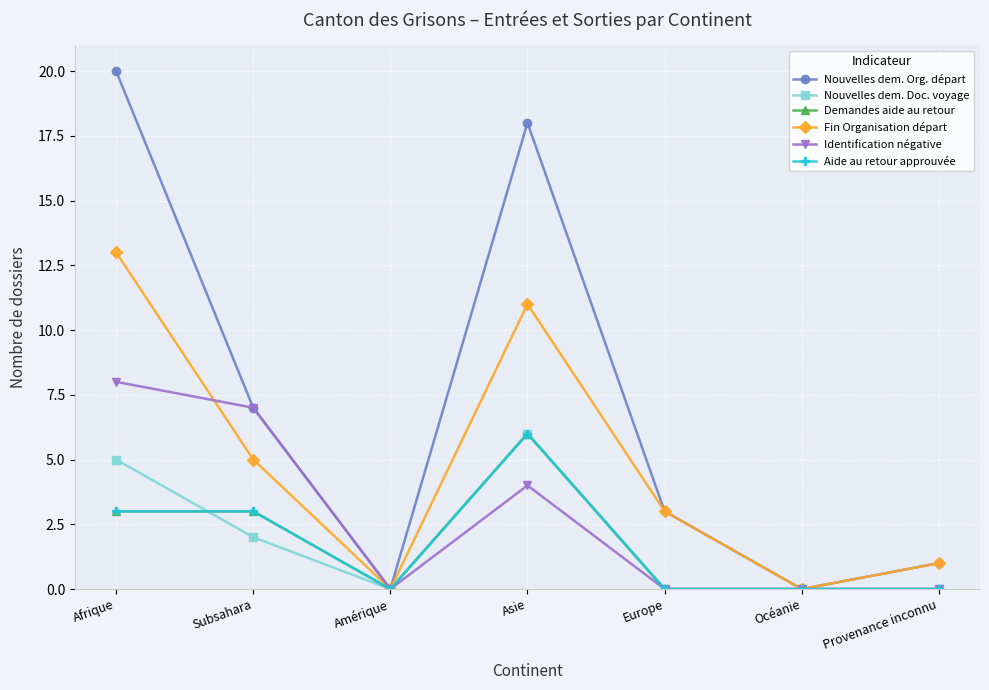

Does the chart have visible grid lines?

Yes